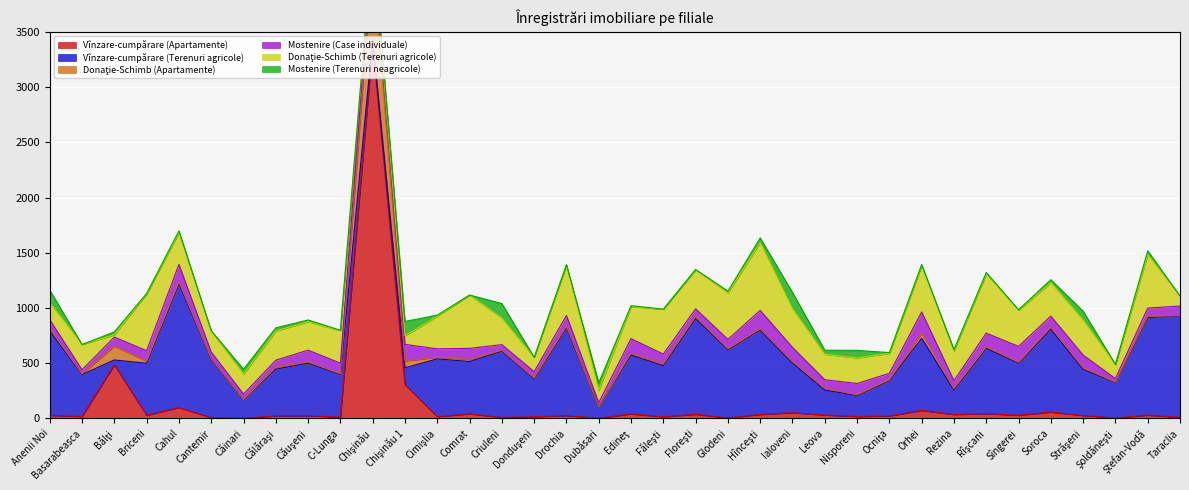

Count the number of data series in this chart.

6